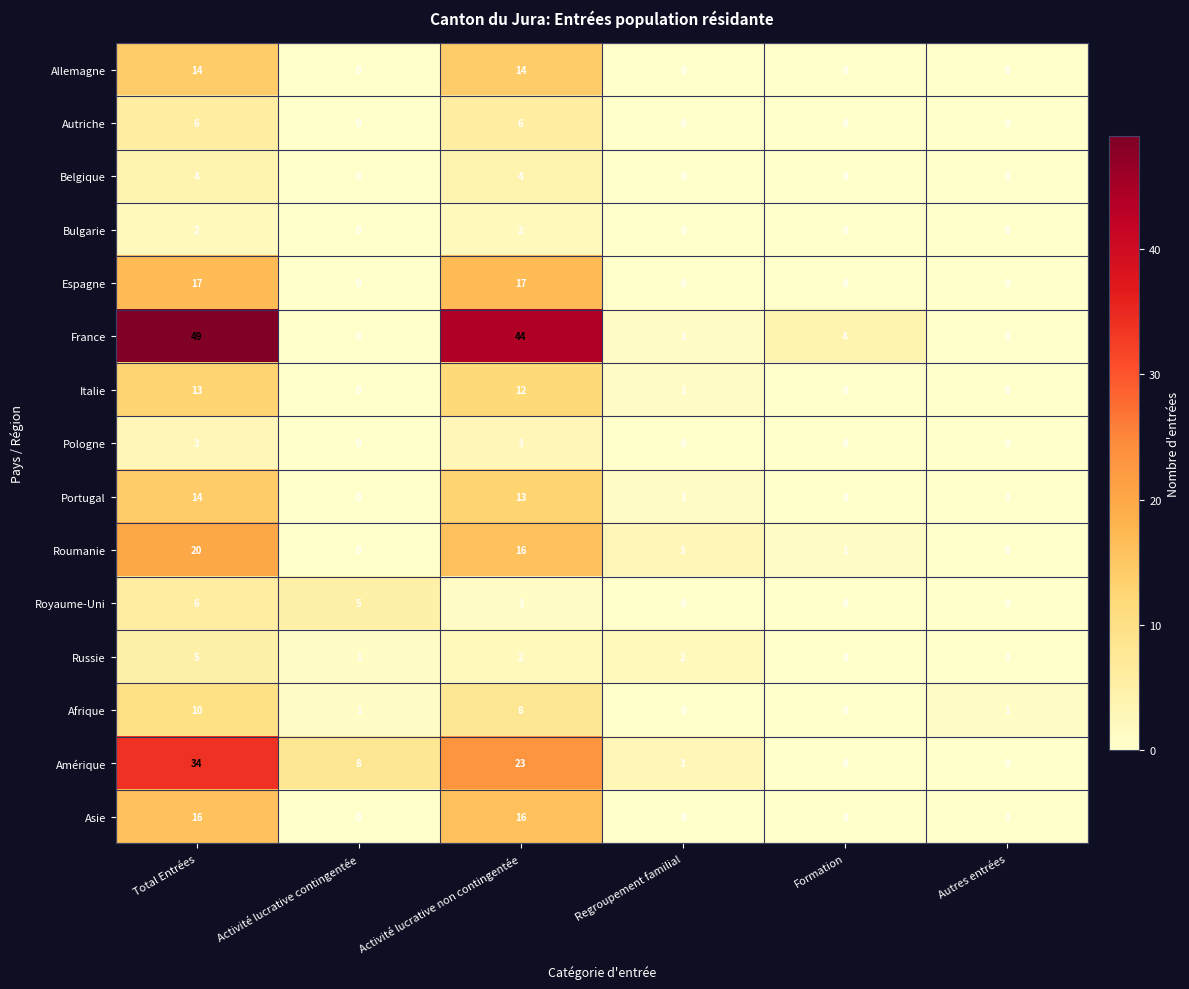

At which category is the sum across all series the highest?

Total Entrées